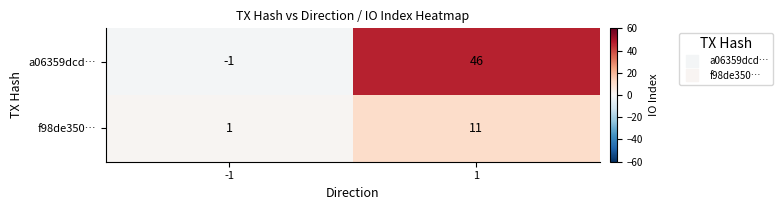

What is the maximum value shown in the chart?

46